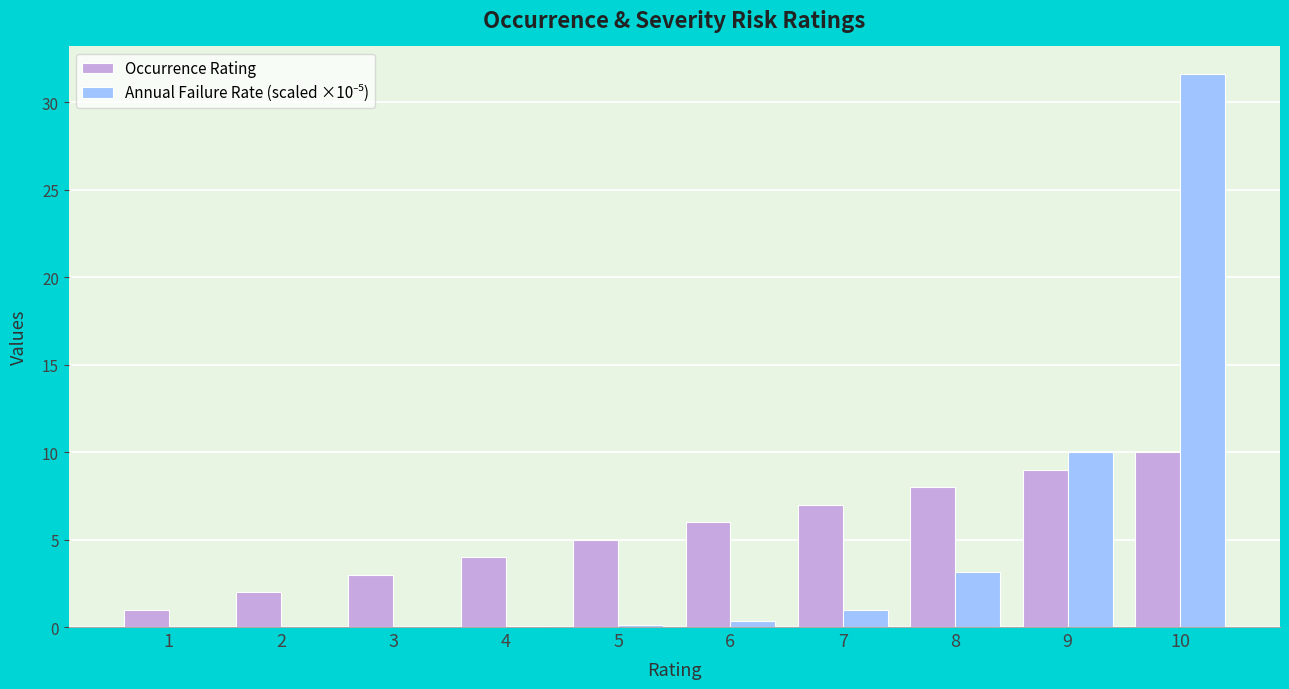

The value of Occurrence Rating at 6 is 6.0. True or false?

True